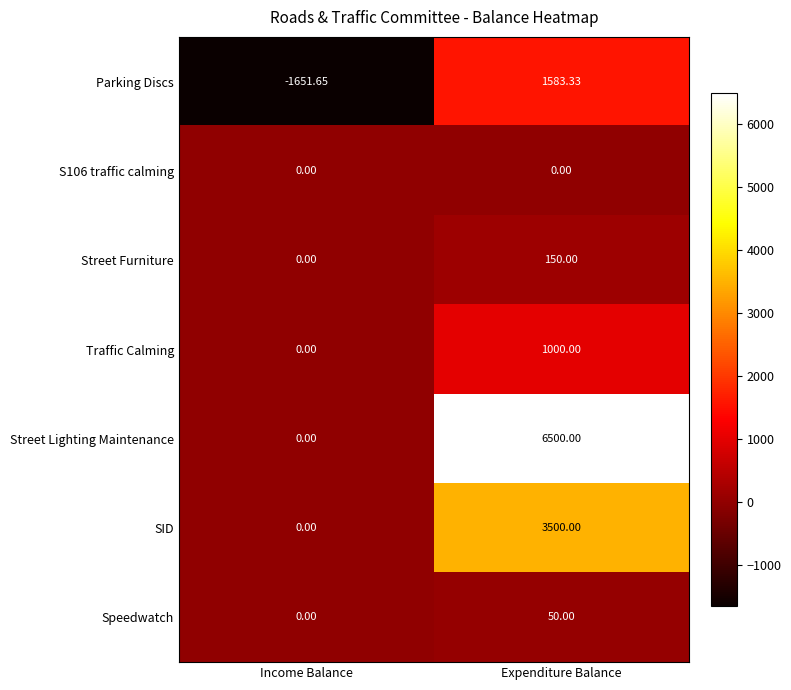

Rank the categories by Traffic Calming value from lowest to highest.

Income Balance, Expenditure Balance